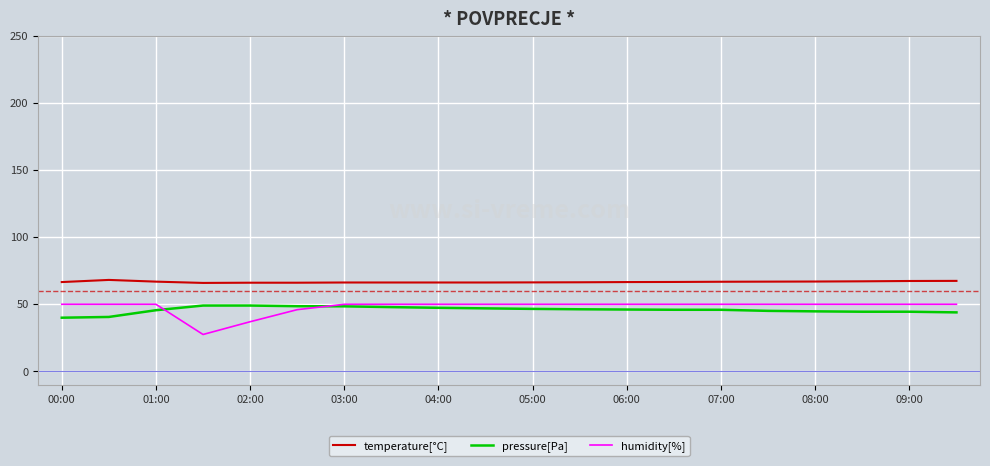

Which series has the largest total across all categories?

temperature[°C]